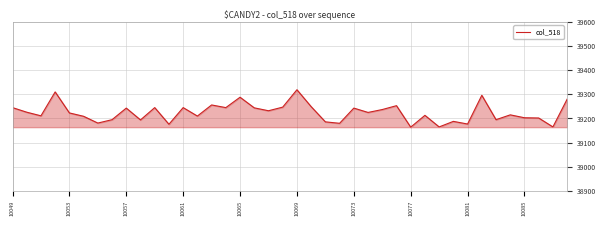

What is the difference between the maximum and minimum values?

155